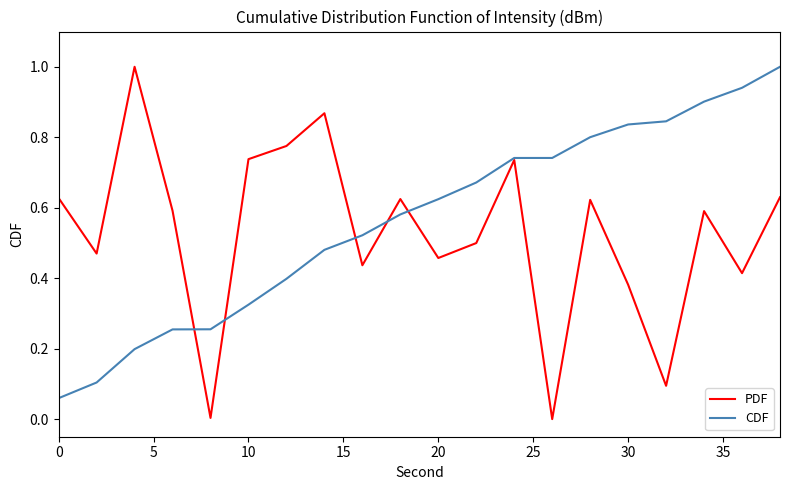

What is the maximum value shown in the chart?

1.0